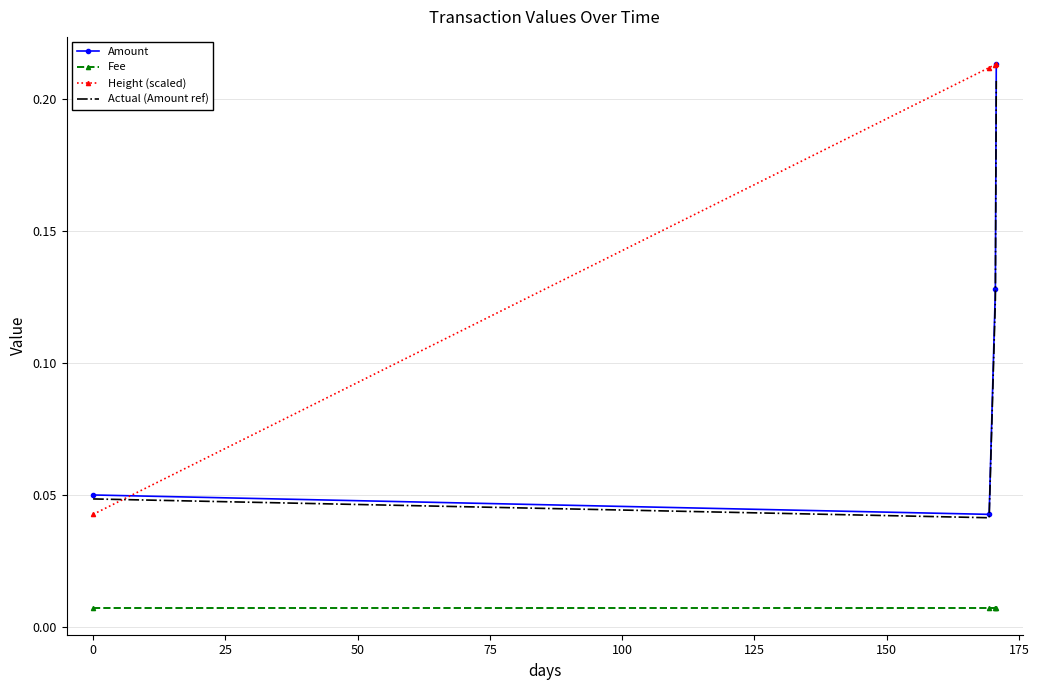

True or false: Fee and Height (scaled) intersect in this chart.

False